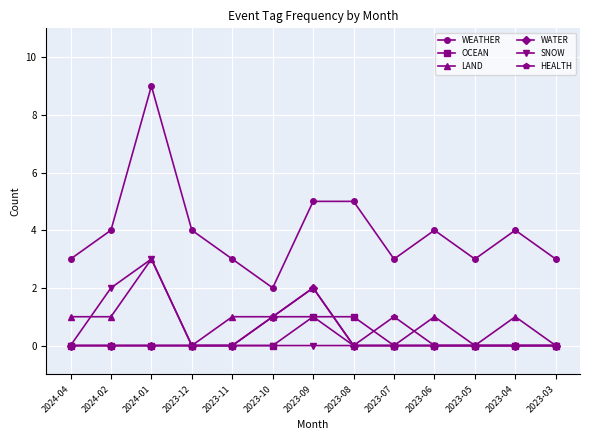

True or false: WEATHER and SNOW cross at least once.

False